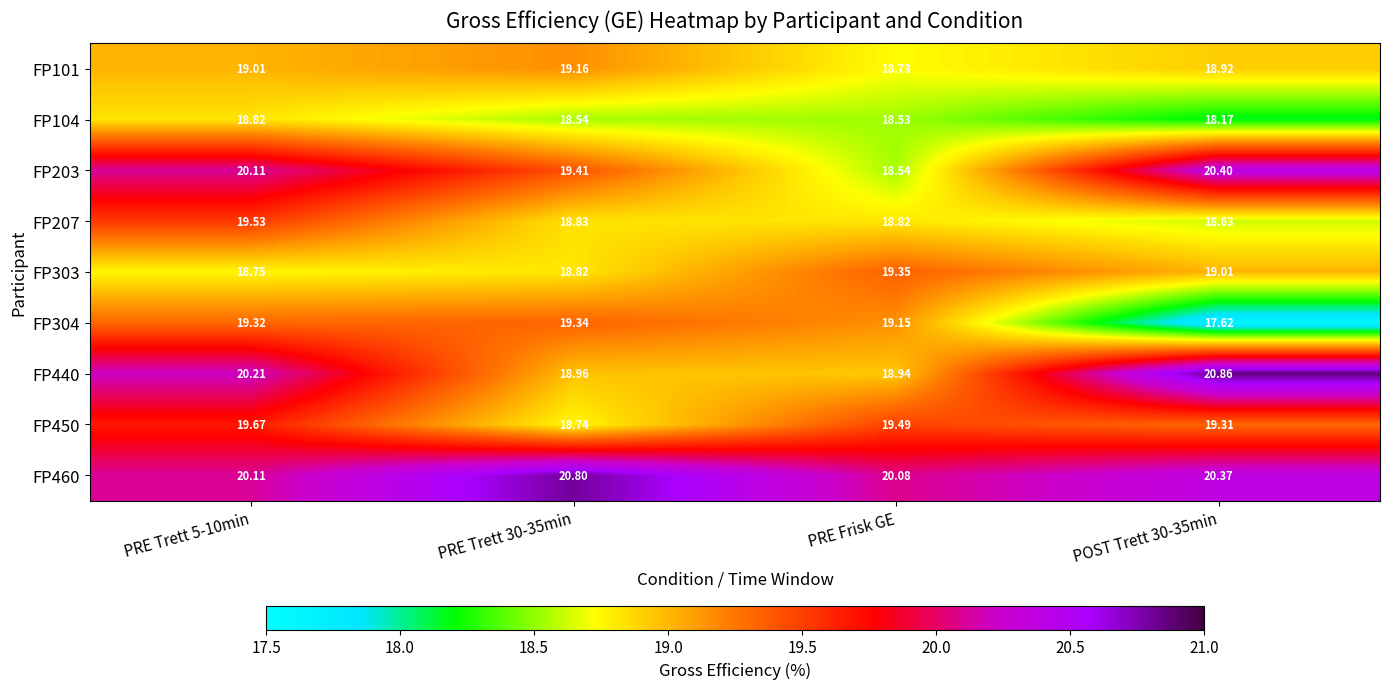

At which label does FP303 reach its peak?

PRE Frisk GE